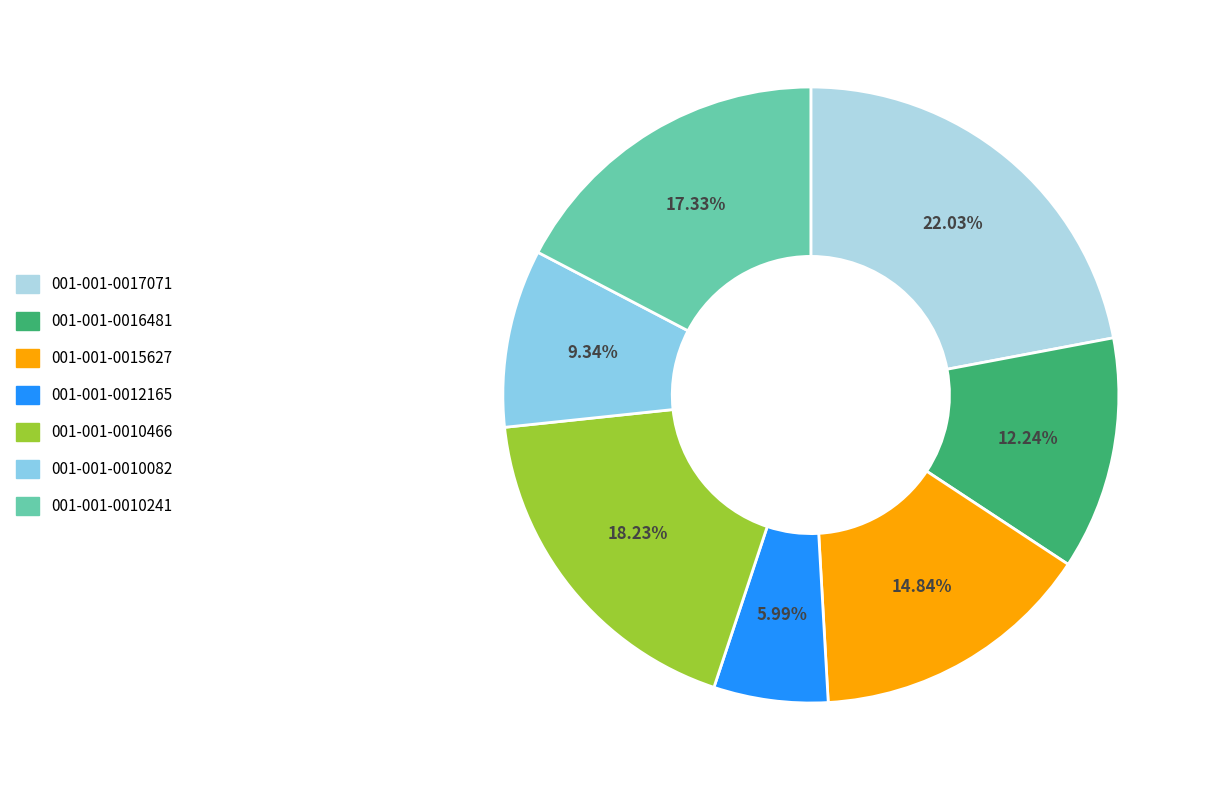

What percentage is the 001-001-0010466 slice, to the nearest percent?

18%